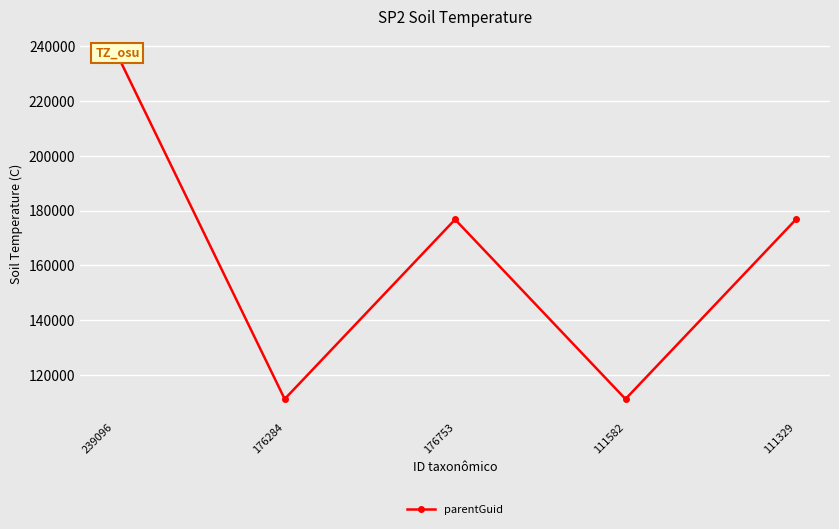

What is the sum of the values at 239096 and 176753?

415857